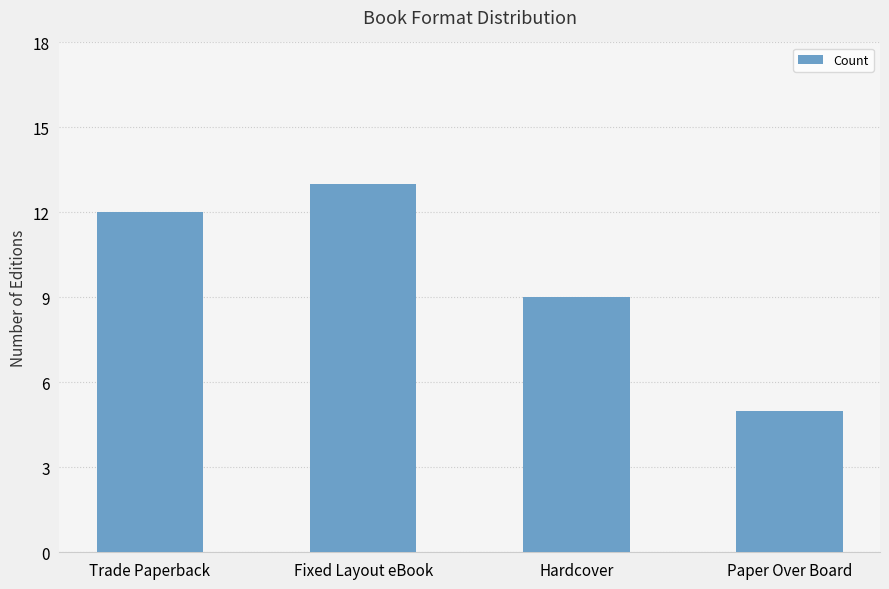

Approximately how many times larger is the value at Hardcover compared to Paper Over Board?

1.8